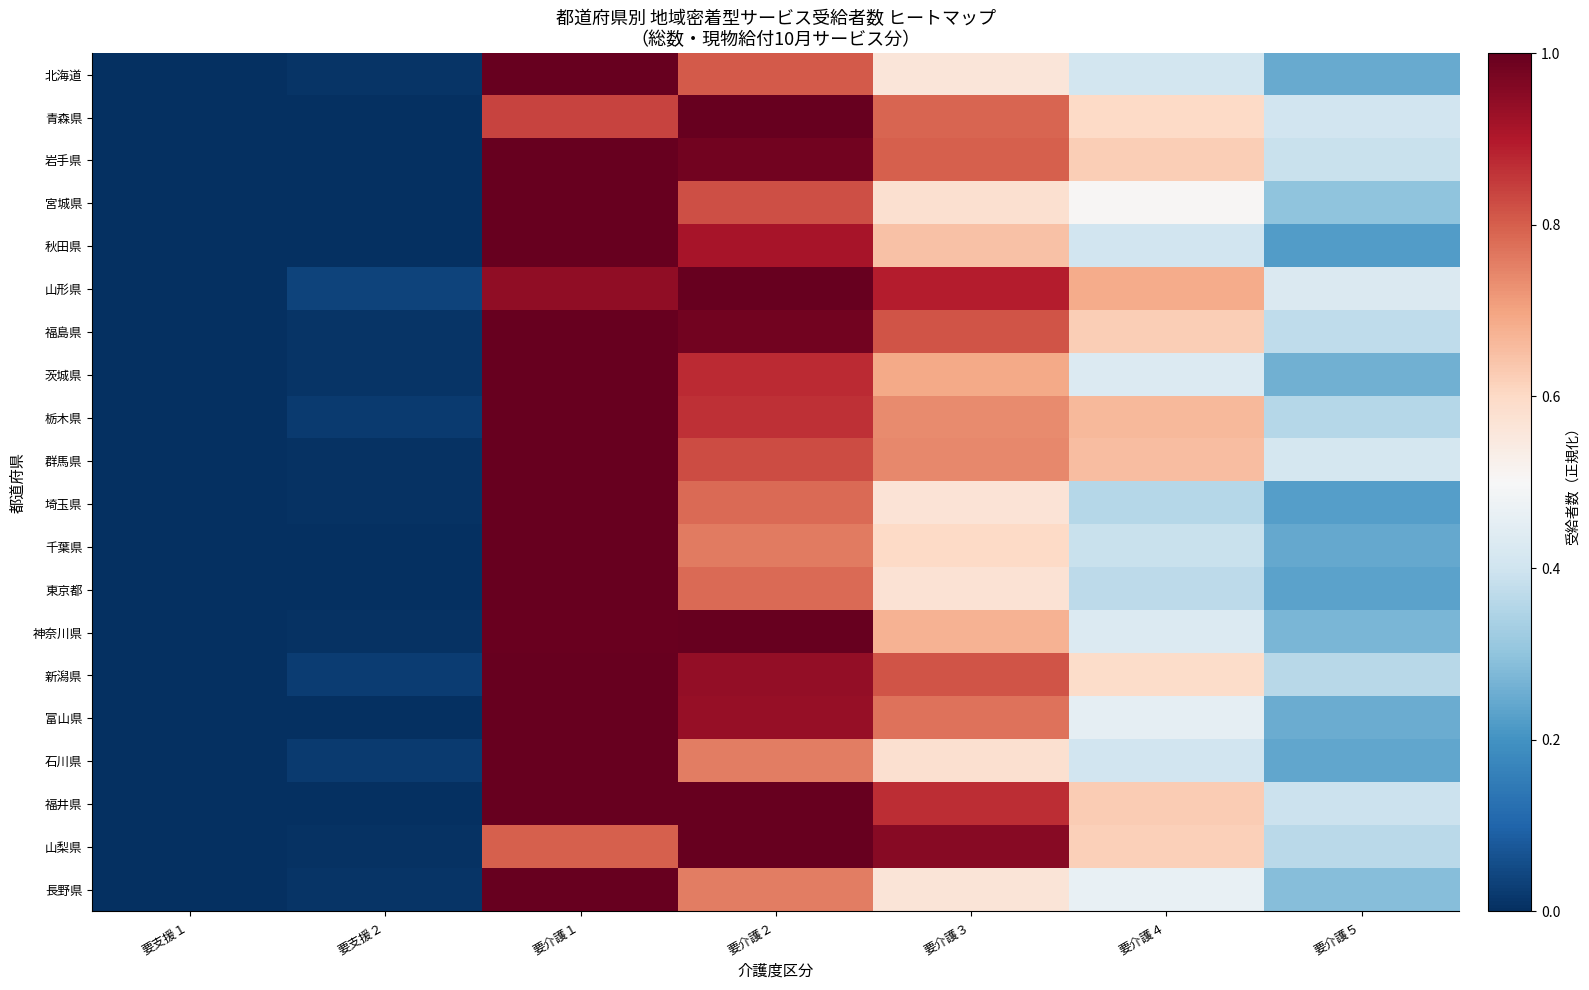

Rank the series at 要介護２ from lowest to highest value.

長野県, 石川県, 千葉県, 埼玉県, 東京都, 北海道, 宮城県, 群馬県, 栃木県, 茨城県, 秋田県, 富山県, 新潟県, 福島県, 岩手県, 福井県, 山梨県, 山形県, 青森県, 神奈川県